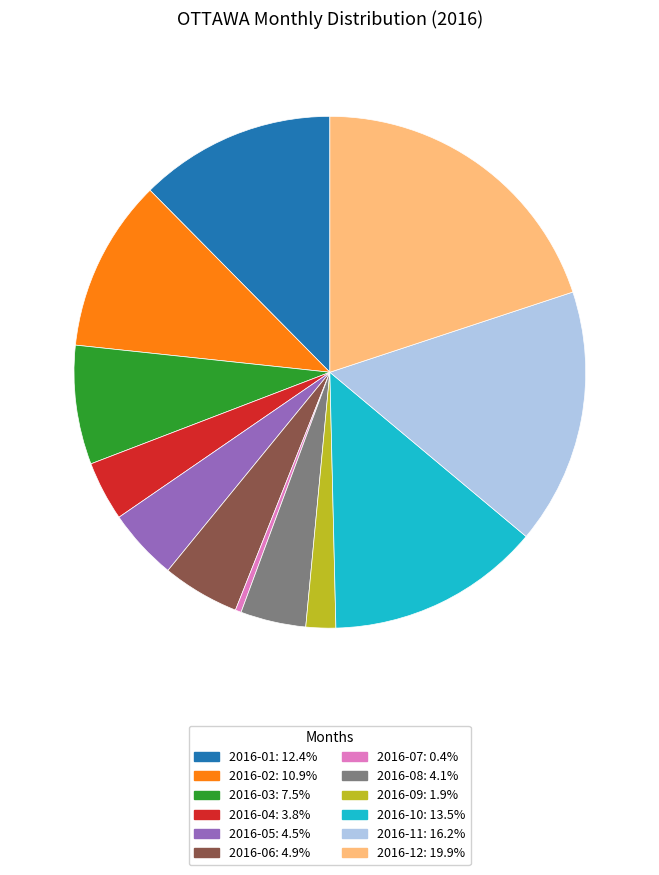

Is the sum of 2016-07: 0.4% and 2016-05: 4.5% greater than half?

No